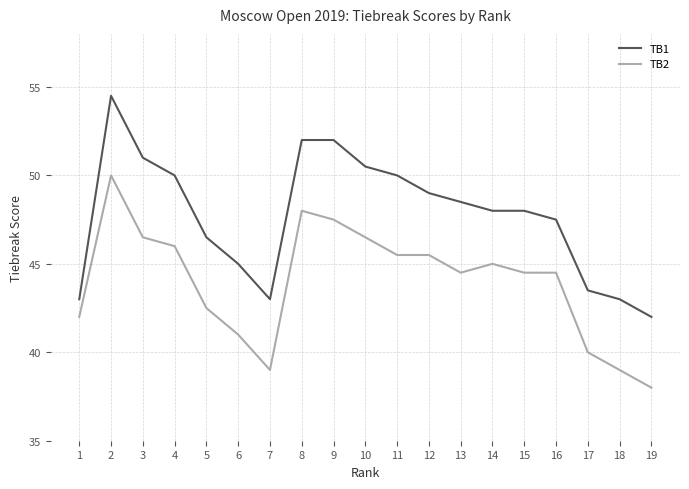

What is the sum of all TB1 values?

907.0